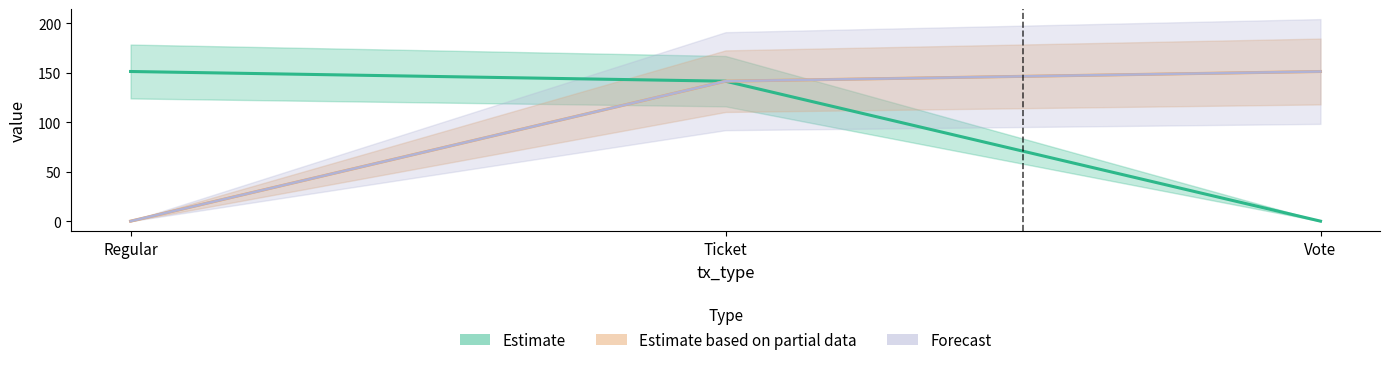

What is the maximum value for Forecast?

151.2